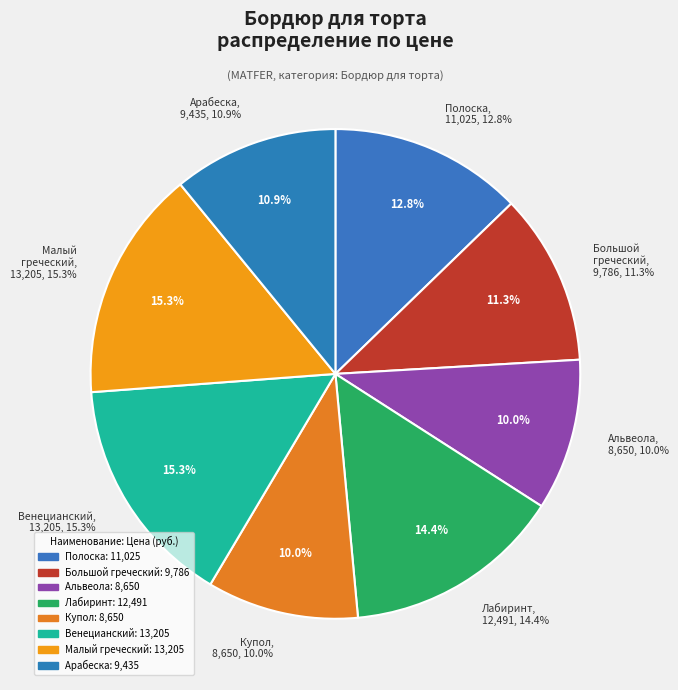

Does Большой греческий
15149 account for over 50% of the chart?

No